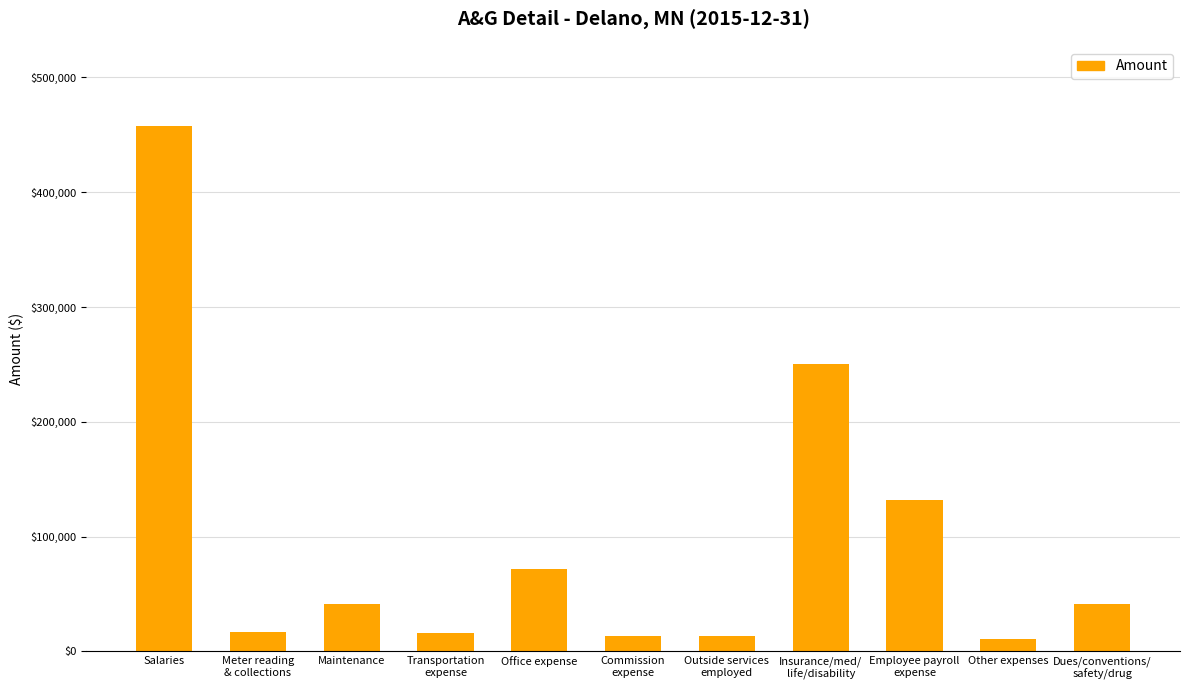

What is the approximate value at Employee payroll
expense?

131896